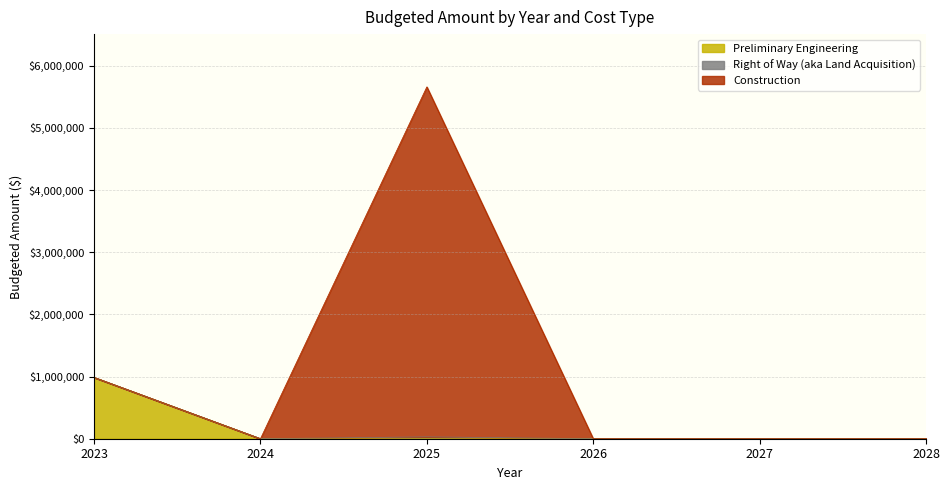

At which label is Right of Way (aka Land Acquisition) closest to 2829988?

2023